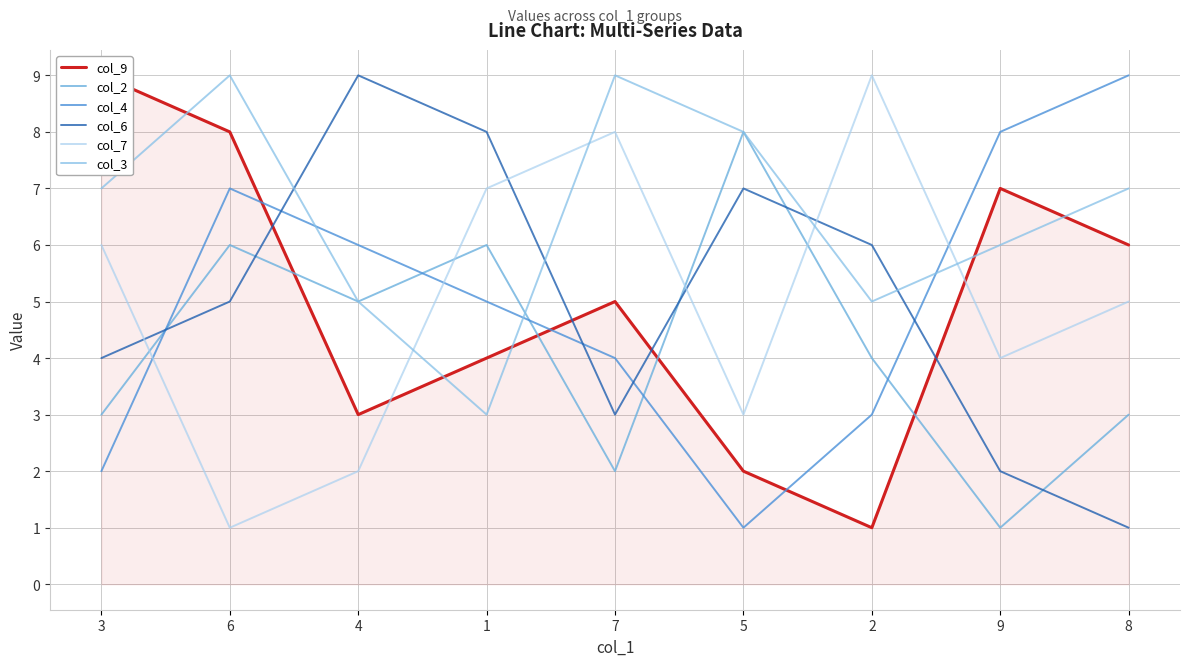

Does the chart have visible grid lines?

Yes